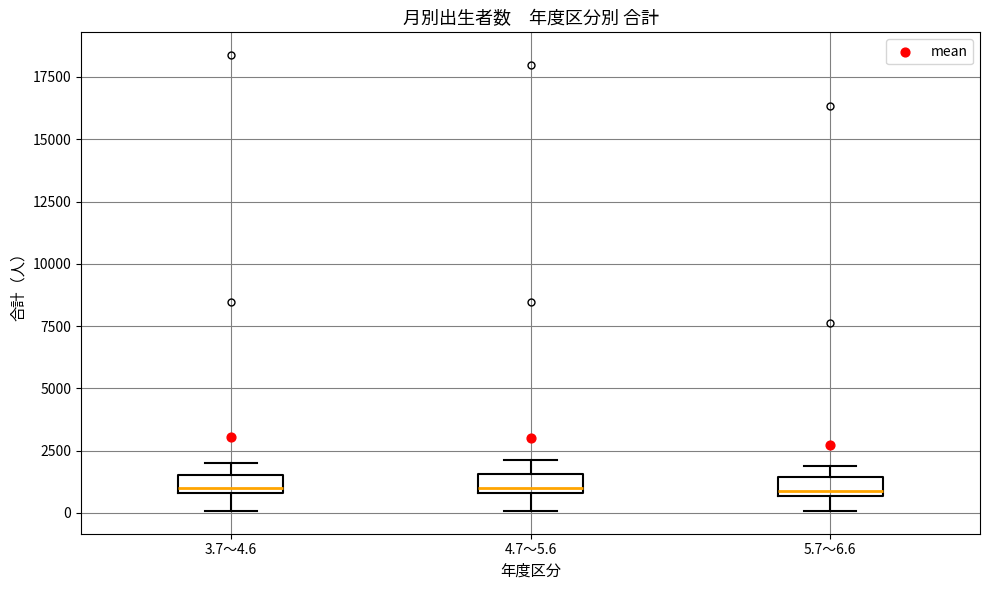

Where does the lower whisker of the box for 4.7～5.6 end on the y-axis? The values are not printed on the chart, so give them approximately, as read against the axis.

0